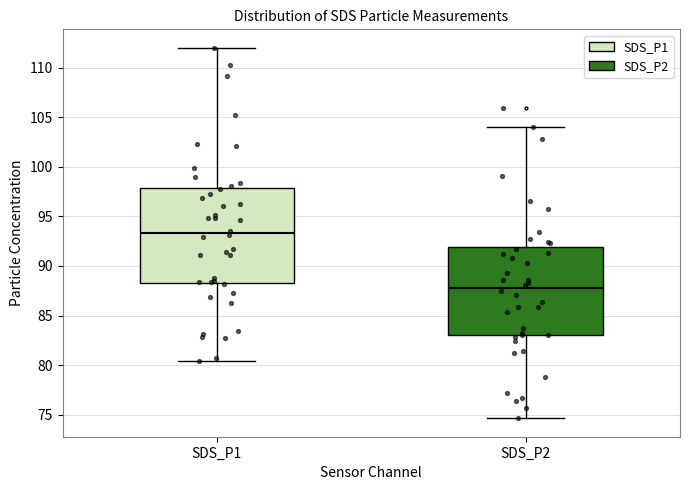

Reading left to right, transcribe this box plot: for each box, give where its median line is, the range the box spans, and where its two whiskers end, as read against the y-axis. The values are not printed on the chart, so give them approximately, as read against the axis.

SDS_P1: median 93.5, box 88.5 to 98.0, whiskers 80.5 to 112.0
SDS_P2: median 88.0, box 83.0 to 92.0, whiskers 74.5 to 104.0